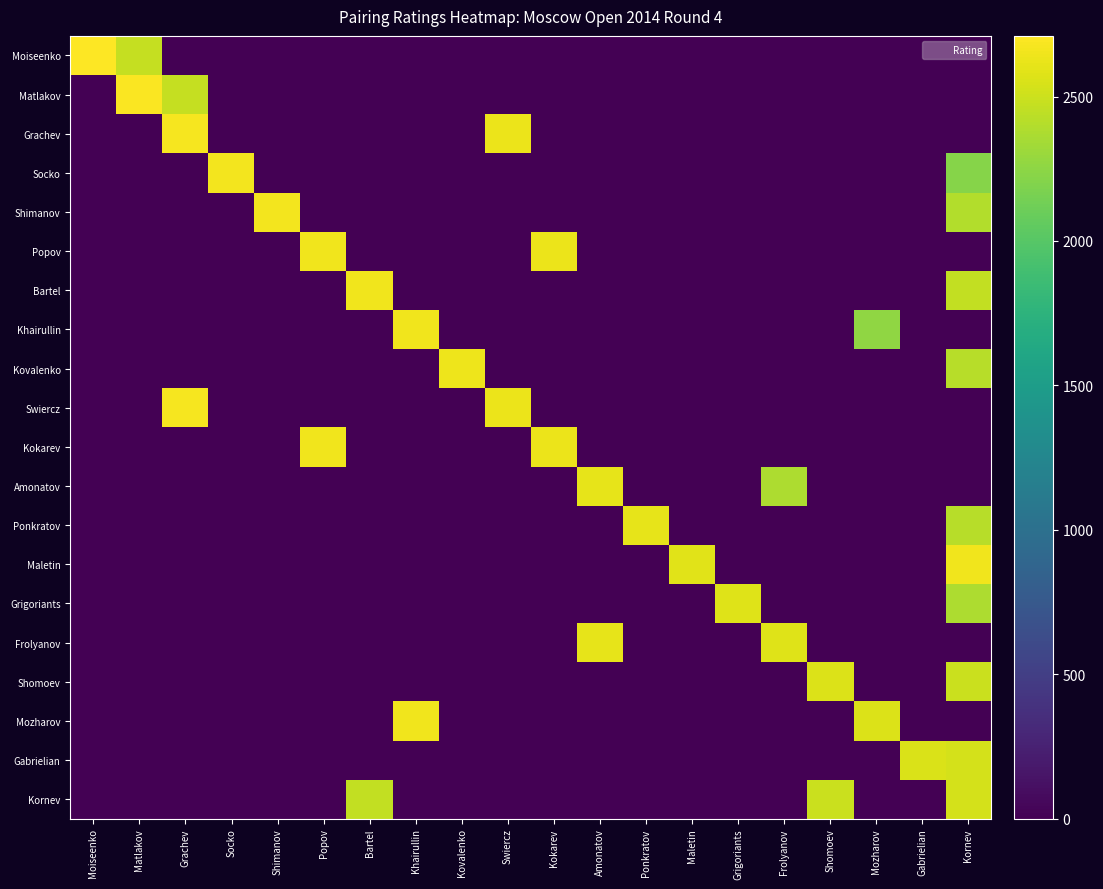

Reading left to right, transcribe all the data shown in this chart.

Moiseenko: Moiseenko=2710	Matlakov=2467	Grachev=0	Socko=0	Shimanov=0	Popov=0	Bartel=0	Khairullin=0	Kovalenko=0	Swiercz=0	Kokarev=0	Amonatov=0	Ponkratov=0	Maletin=0	Grigoriants=0	Frolyanov=0	Shomoev=0	Mozharov=0	Gabrielian=0	Kornev=0
Matlakov: Moiseenko=0	Matlakov=2690	Grachev=2477	Socko=0	Shimanov=0	Popov=0	Bartel=0	Khairullin=0	Kovalenko=0	Swiercz=0	Kokarev=0	Amonatov=0	Ponkratov=0	Maletin=0	Grigoriants=0	Frolyanov=0	Shomoev=0	Mozharov=0	Gabrielian=0	Kornev=0
Grachev: Moiseenko=0	Matlakov=0	Grachev=2669	Socko=0	Shimanov=0	Popov=0	Bartel=0	Khairullin=0	Kovalenko=0	Swiercz=2630	Kokarev=0	Amonatov=0	Ponkratov=0	Maletin=0	Grigoriants=0	Frolyanov=0	Shomoev=0	Mozharov=0	Gabrielian=0	Kornev=0
Socko: Moiseenko=0	Matlakov=0	Grachev=0	Socko=2663	Shimanov=0	Popov=0	Bartel=0	Khairullin=0	Kovalenko=0	Swiercz=0	Kokarev=0	Amonatov=0	Ponkratov=0	Maletin=0	Grigoriants=0	Frolyanov=0	Shomoev=0	Mozharov=0	Gabrielian=0	Kornev=2216
Shimanov: Moiseenko=0	Matlakov=0	Grachev=0	Socko=0	Shimanov=2658	Popov=0	Bartel=0	Khairullin=0	Kovalenko=0	Swiercz=0	Kokarev=0	Amonatov=0	Ponkratov=0	Maletin=0	Grigoriants=0	Frolyanov=0	Shomoev=0	Mozharov=0	Gabrielian=0	Kornev=2396
Popov: Moiseenko=0	Matlakov=0	Grachev=0	Socko=0	Shimanov=0	Popov=2653	Bartel=0	Khairullin=0	Kovalenko=0	Swiercz=0	Kokarev=2628	Amonatov=0	Ponkratov=0	Maletin=0	Grigoriants=0	Frolyanov=0	Shomoev=0	Mozharov=0	Gabrielian=0	Kornev=0
Bartel: Moiseenko=0	Matlakov=0	Grachev=0	Socko=0	Shimanov=0	Popov=0	Bartel=2651	Khairullin=0	Kovalenko=0	Swiercz=0	Kokarev=0	Amonatov=0	Ponkratov=0	Maletin=0	Grigoriants=0	Frolyanov=0	Shomoev=0	Mozharov=0	Gabrielian=0	Kornev=2461
Khairullin: Moiseenko=0	Matlakov=0	Grachev=0	Socko=0	Shimanov=0	Popov=0	Bartel=0	Khairullin=2651	Kovalenko=0	Swiercz=0	Kokarev=0	Amonatov=0	Ponkratov=0	Maletin=0	Grigoriants=0	Frolyanov=0	Shomoev=0	Mozharov=2264	Gabrielian=0	Kornev=0
Kovalenko: Moiseenko=0	Matlakov=0	Grachev=0	Socko=0	Shimanov=0	Popov=0	Bartel=0	Khairullin=0	Kovalenko=2642	Swiercz=0	Kokarev=0	Amonatov=0	Ponkratov=0	Maletin=0	Grigoriants=0	Frolyanov=0	Shomoev=0	Mozharov=0	Gabrielian=0	Kornev=2419
Swiercz: Moiseenko=0	Matlakov=0	Grachev=2669	Socko=0	Shimanov=0	Popov=0	Bartel=0	Khairullin=0	Kovalenko=0	Swiercz=2630	Kokarev=0	Amonatov=0	Ponkratov=0	Maletin=0	Grigoriants=0	Frolyanov=0	Shomoev=0	Mozharov=0	Gabrielian=0	Kornev=0
Kokarev: Moiseenko=0	Matlakov=0	Grachev=0	Socko=0	Shimanov=0	Popov=2653	Bartel=0	Khairullin=0	Kovalenko=0	Swiercz=0	Kokarev=2628	Amonatov=0	Ponkratov=0	Maletin=0	Grigoriants=0	Frolyanov=0	Shomoev=0	Mozharov=0	Gabrielian=0	Kornev=0
Amonatov: Moiseenko=0	Matlakov=0	Grachev=0	Socko=0	Shimanov=0	Popov=0	Bartel=0	Khairullin=0	Kovalenko=0	Swiercz=0	Kokarev=0	Amonatov=2613	Ponkratov=0	Maletin=0	Grigoriants=0	Frolyanov=2378	Shomoev=0	Mozharov=0	Gabrielian=0	Kornev=0
Ponkratov: Moiseenko=0	Matlakov=0	Grachev=0	Socko=0	Shimanov=0	Popov=0	Bartel=0	Khairullin=0	Kovalenko=0	Swiercz=0	Kokarev=0	Amonatov=0	Ponkratov=2611	Maletin=0	Grigoriants=0	Frolyanov=0	Shomoev=0	Mozharov=0	Gabrielian=0	Kornev=2421
Maletin: Moiseenko=0	Matlakov=0	Grachev=0	Socko=0	Shimanov=0	Popov=0	Bartel=0	Khairullin=0	Kovalenko=0	Swiercz=0	Kokarev=0	Amonatov=0	Ponkratov=0	Maletin=2586	Grigoriants=0	Frolyanov=0	Shomoev=0	Mozharov=0	Gabrielian=0	Kornev=2653
Grigoriants: Moiseenko=0	Matlakov=0	Grachev=0	Socko=0	Shimanov=0	Popov=0	Bartel=0	Khairullin=0	Kovalenko=0	Swiercz=0	Kokarev=0	Amonatov=0	Ponkratov=0	Maletin=0	Grigoriants=2581	Frolyanov=0	Shomoev=0	Mozharov=0	Gabrielian=0	Kornev=2377
Frolyanov: Moiseenko=0	Matlakov=0	Grachev=0	Socko=0	Shimanov=0	Popov=0	Bartel=0	Khairullin=0	Kovalenko=0	Swiercz=0	Kokarev=0	Amonatov=2613	Ponkratov=0	Maletin=0	Grigoriants=0	Frolyanov=2577	Shomoev=0	Mozharov=0	Gabrielian=0	Kornev=0
Shomoev: Moiseenko=0	Matlakov=0	Grachev=0	Socko=0	Shimanov=0	Popov=0	Bartel=0	Khairullin=0	Kovalenko=0	Swiercz=0	Kokarev=0	Amonatov=0	Ponkratov=0	Maletin=0	Grigoriants=0	Frolyanov=0	Shomoev=2568	Mozharov=0	Gabrielian=0	Kornev=2491
Mozharov: Moiseenko=0	Matlakov=0	Grachev=0	Socko=0	Shimanov=0	Popov=0	Bartel=0	Khairullin=2651	Kovalenko=0	Swiercz=0	Kokarev=0	Amonatov=0	Ponkratov=0	Maletin=0	Grigoriants=0	Frolyanov=0	Shomoev=0	Mozharov=2564	Gabrielian=0	Kornev=0
Gabrielian: Moiseenko=0	Matlakov=0	Grachev=0	Socko=0	Shimanov=0	Popov=0	Bartel=0	Khairullin=0	Kovalenko=0	Swiercz=0	Kokarev=0	Amonatov=0	Ponkratov=0	Maletin=0	Grigoriants=0	Frolyanov=0	Shomoev=0	Mozharov=0	Gabrielian=2555	Kornev=2539
Kornev: Moiseenko=0	Matlakov=0	Grachev=0	Socko=0	Shimanov=0	Popov=0	Bartel=2461	Khairullin=0	Kovalenko=0	Swiercz=0	Kokarev=0	Amonatov=0	Ponkratov=0	Maletin=0	Grigoriants=0	Frolyanov=0	Shomoev=2491	Mozharov=0	Gabrielian=0	Kornev=2539